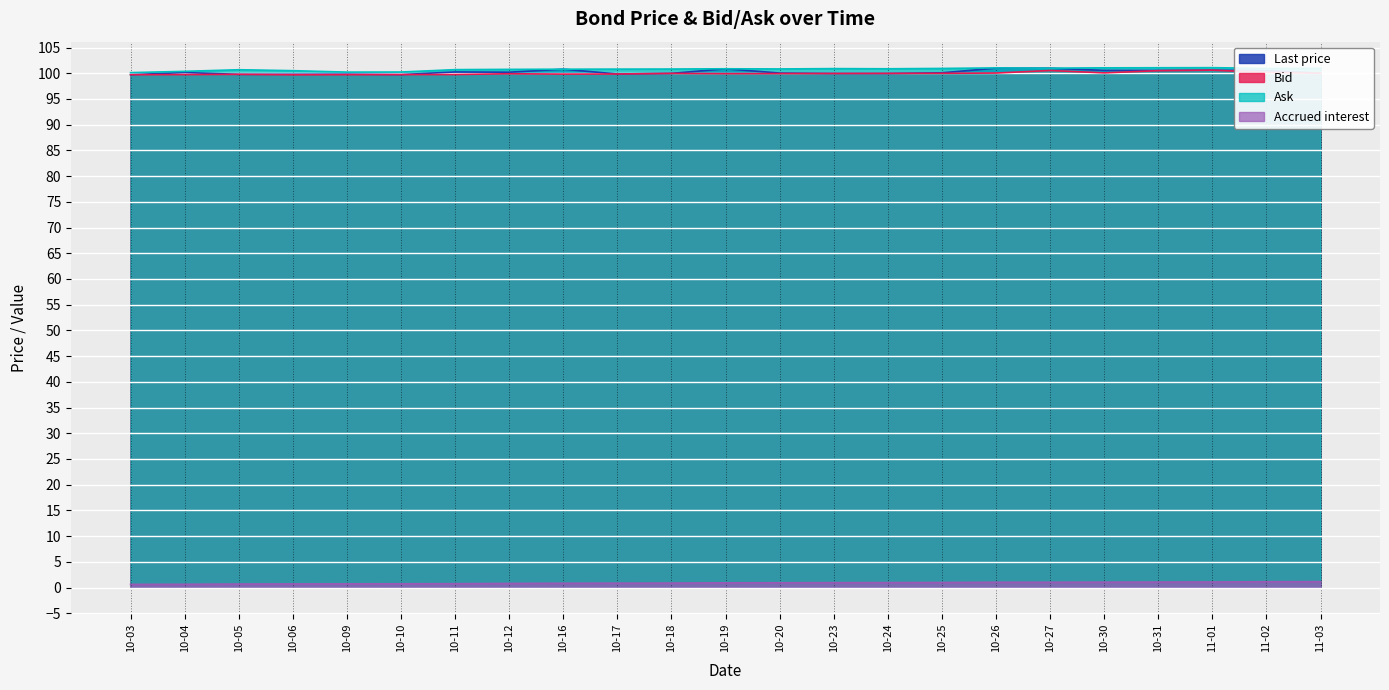

What is the average value of the Bid series?

100.0